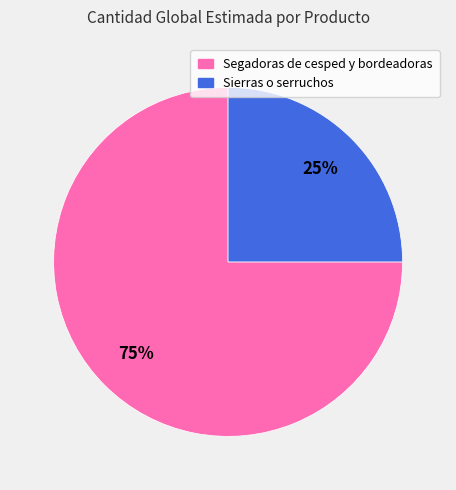

To the nearest percent, what is the difference between the Sierras o serruchos and Segadoras de cesped y bordeadoras slice percentages?

50%